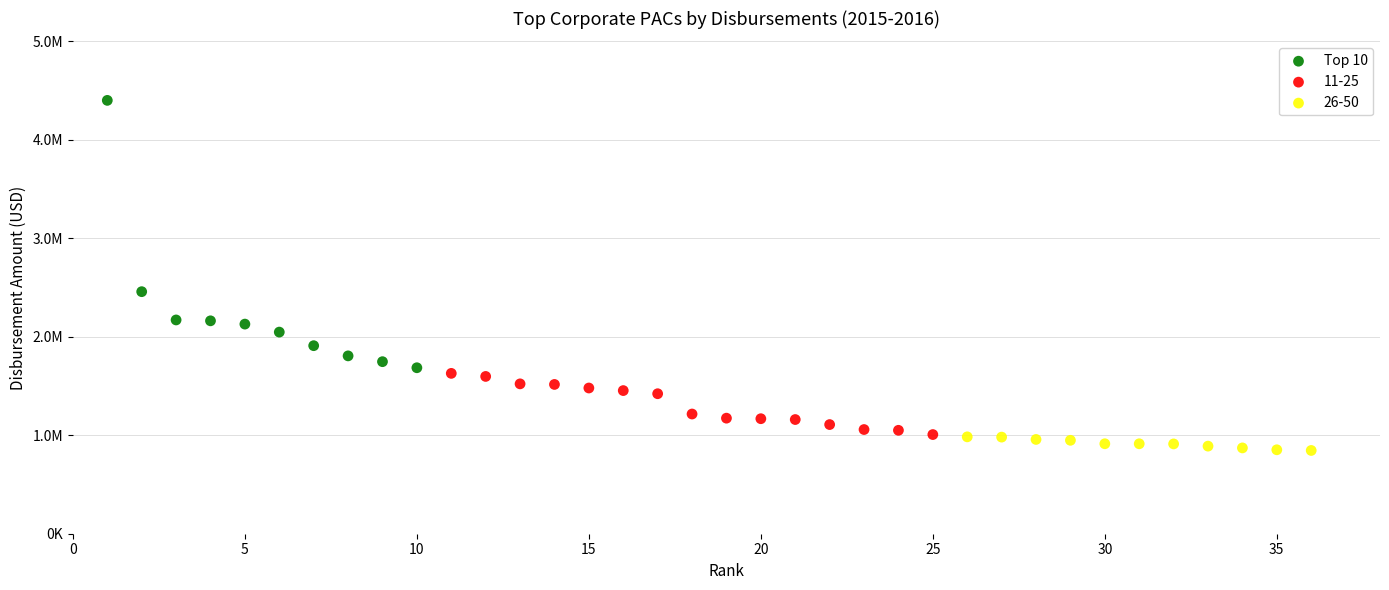

What are all the series names shown in the legend?

Top 10, 11-25, 26-50